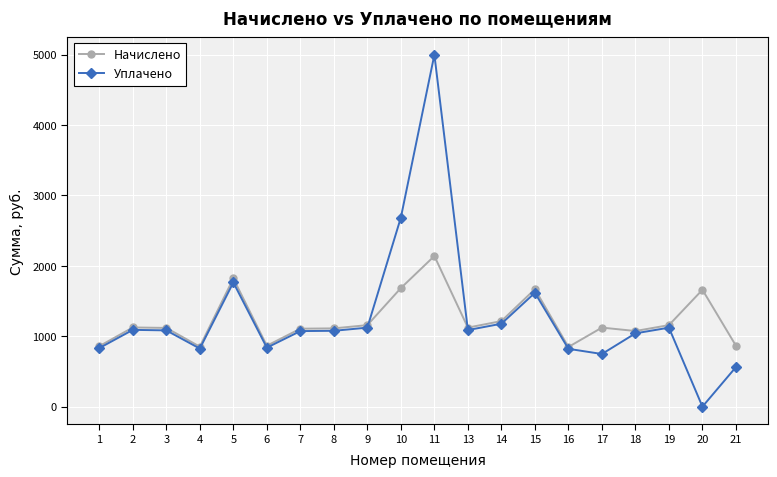

True or false: Уплачено has more than 2 interior local peaks.

True